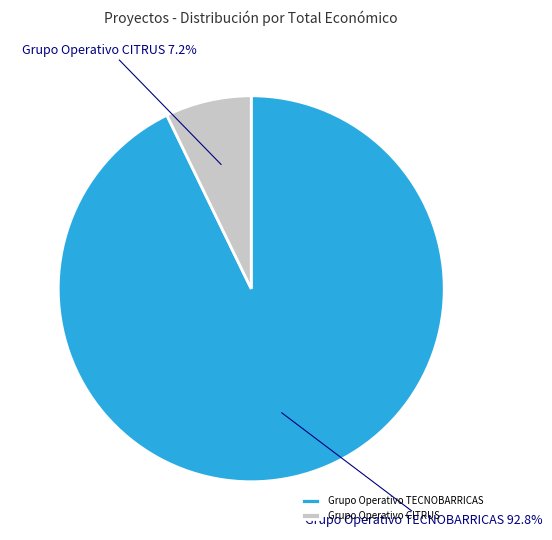

How many segments does this pie chart have?

2